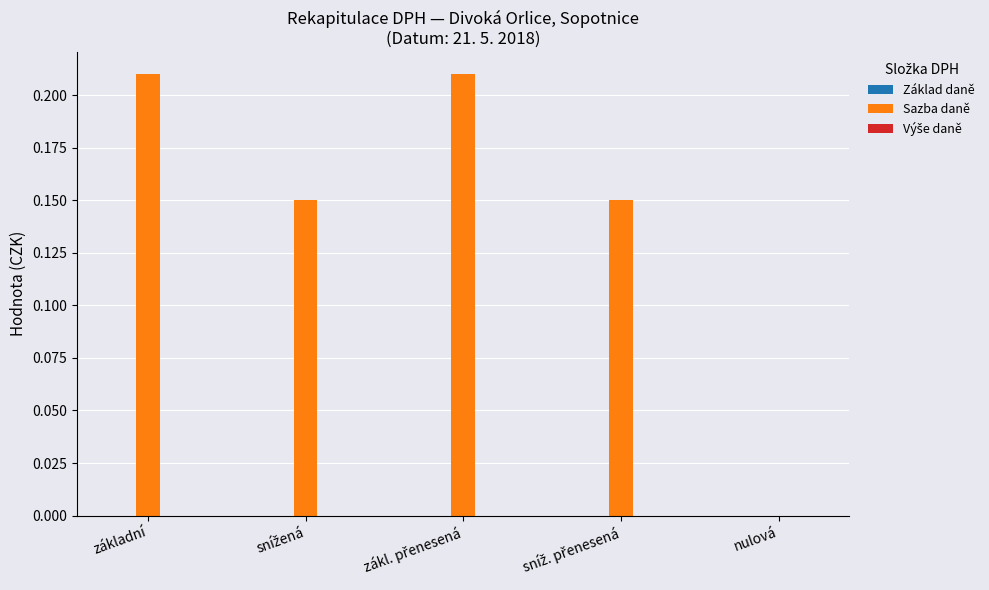

True or false: the data shows 0.1 at nulová.

False